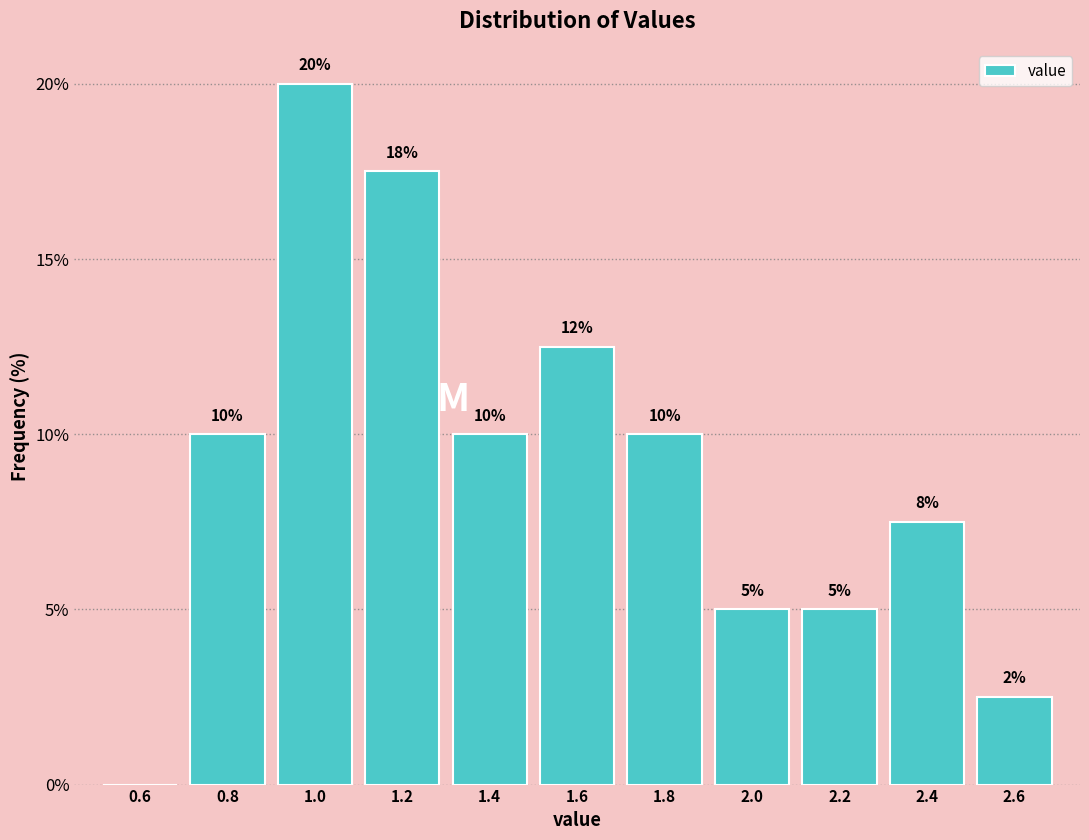

Which range on the x-axis has the tallest bar?

0.9 to 1.1